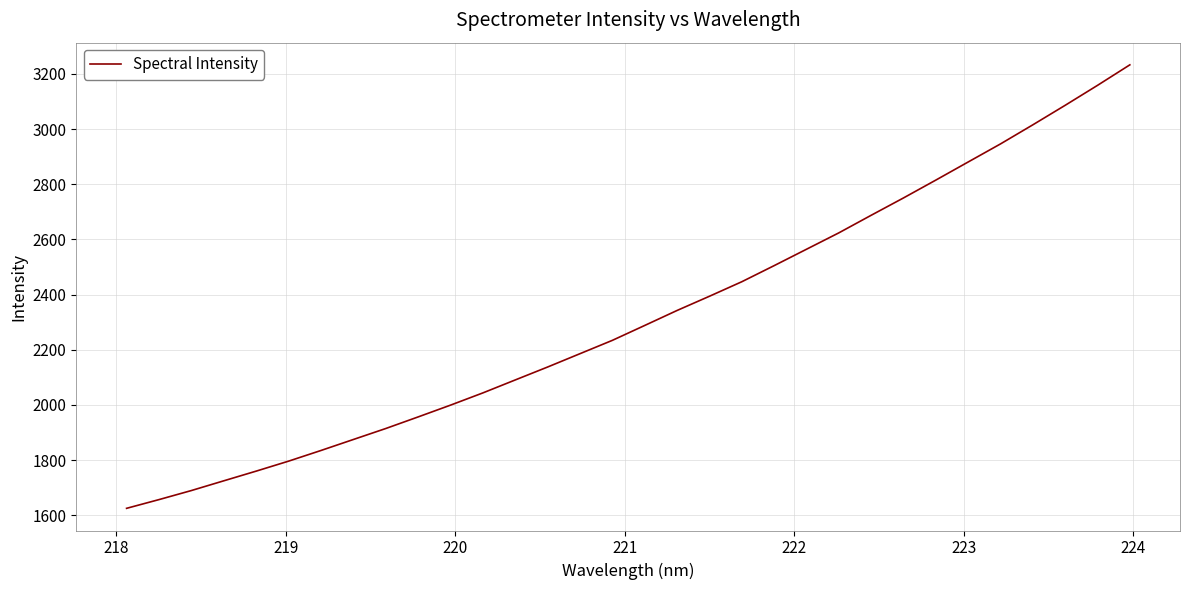

What is the greatest value displayed?

3232.8